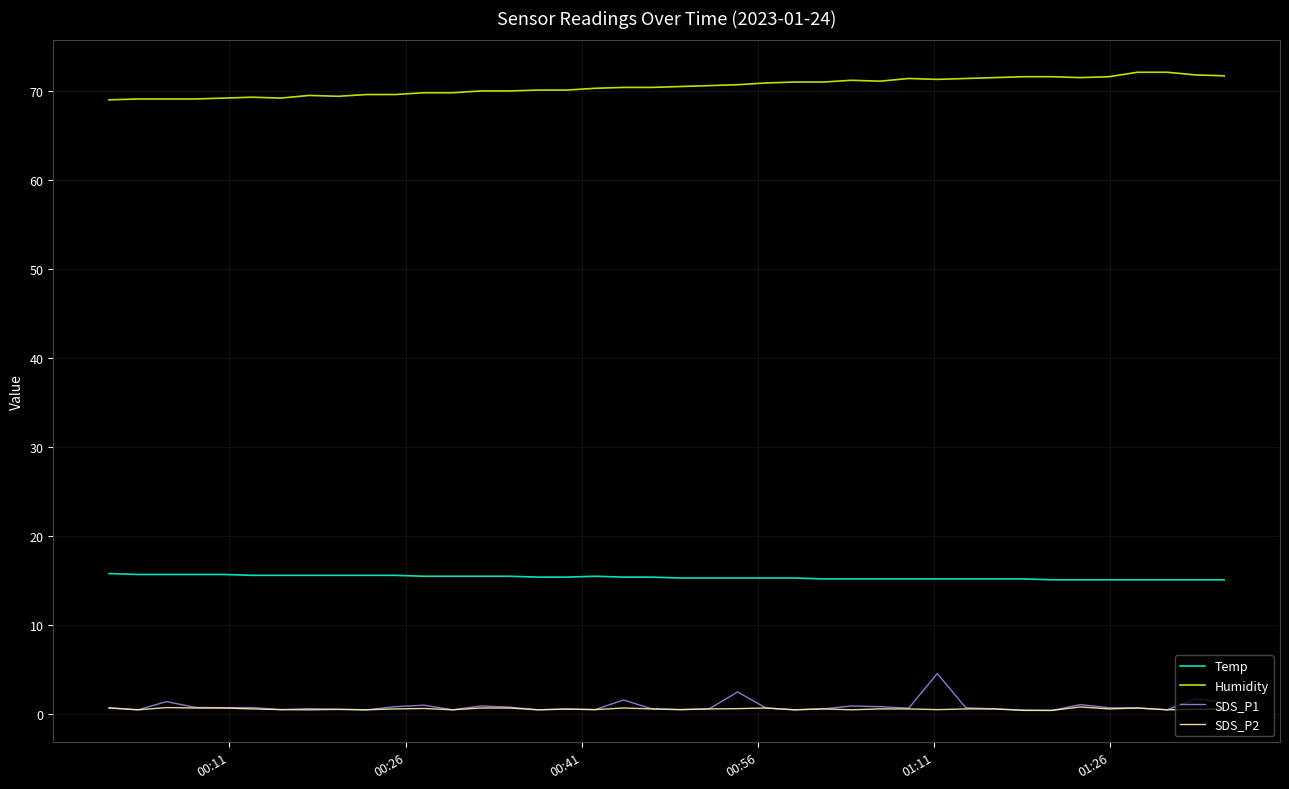

Rank the series by their maximum value, from highest to lowest.

Humidity, Temp, SDS_P1, SDS_P2